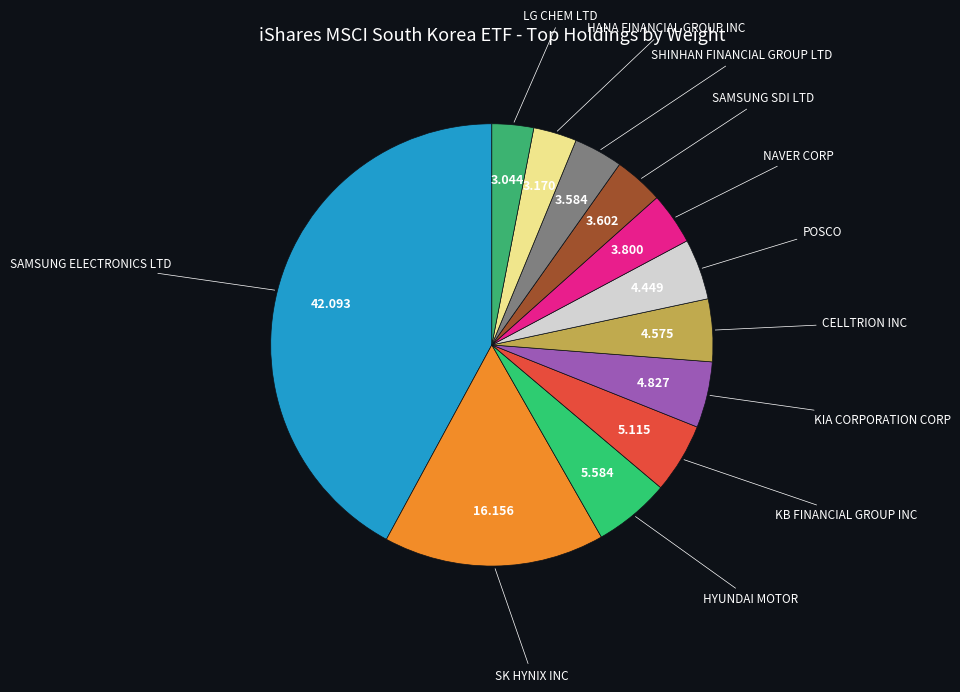

Does SK HYNIX INC represent more than half of the total?

No